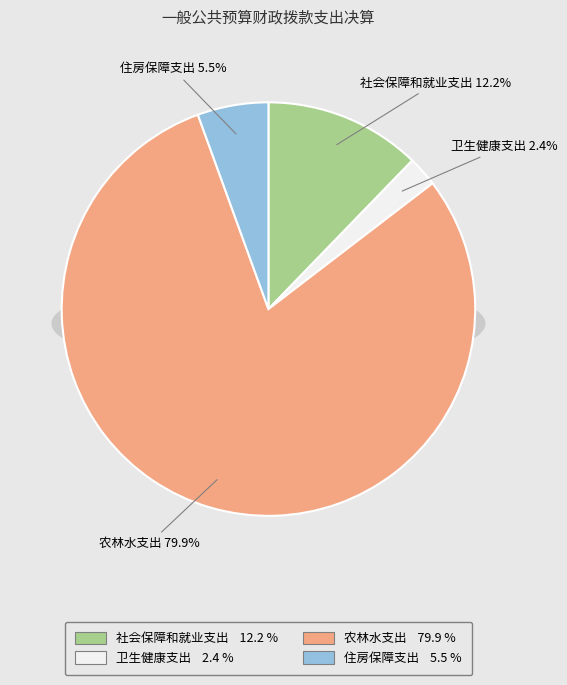

Count the number of slices in the pie.

4